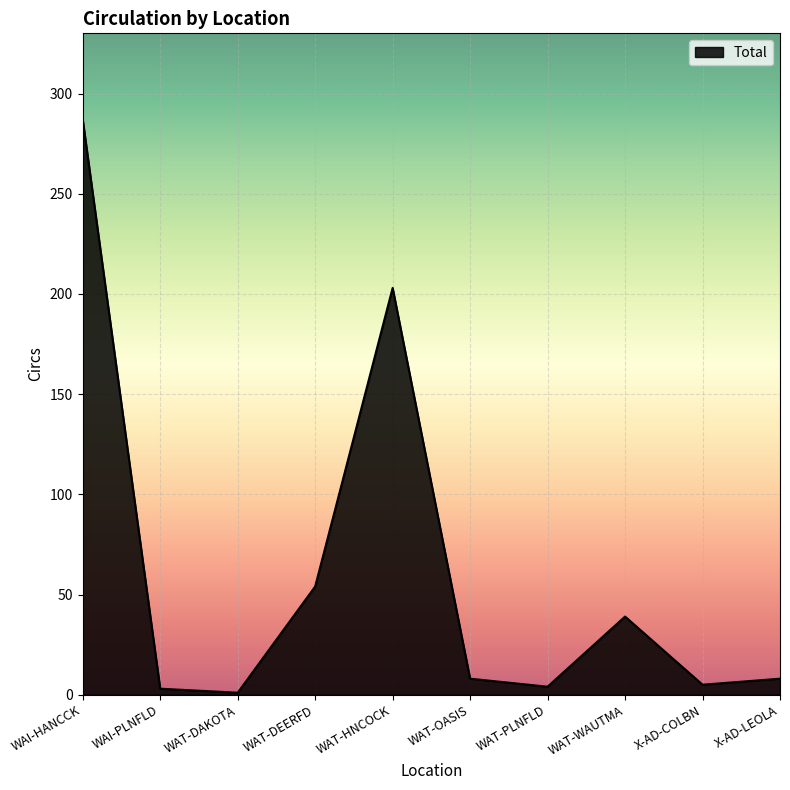

Where does the data first go above 8?

WAI-HANCCK